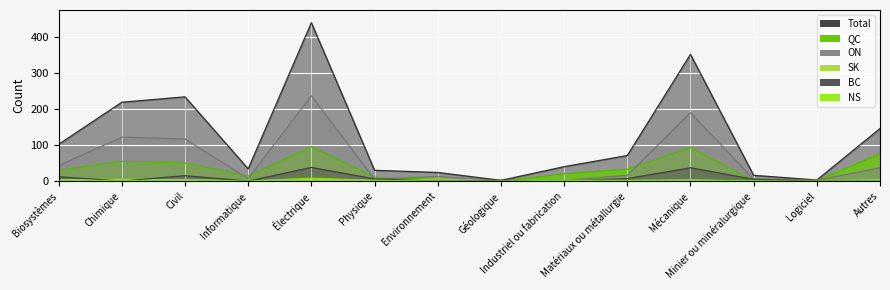

What is the approximate value of BC at Physique?

6